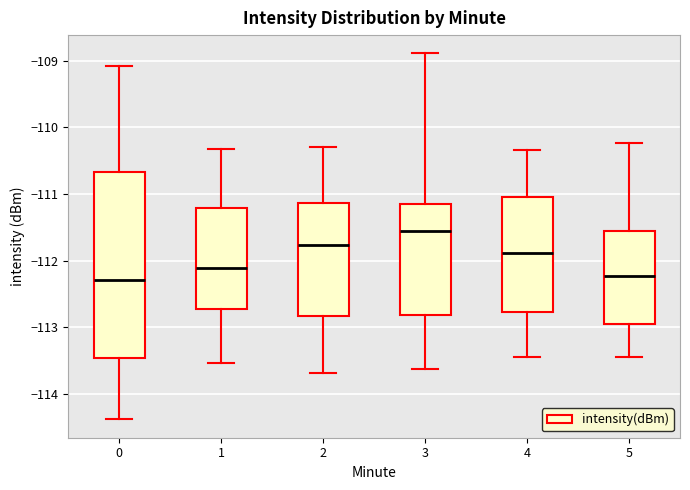

Reading left to right, transcribe this box plot: for each box, give where its median line is, the range the box spans, and where its two whiskers end, as read against the y-axis. The values are not printed on the chart, so give them approximately, as read against the axis.

0: median -112.3, box -113.5 to -110.7, whiskers -114.4 to -109.1
1: median -112.1, box -112.7 to -111.2, whiskers -113.5 to -110.3
2: median -111.8, box -112.8 to -111.1, whiskers -113.7 to -110.3
3: median -111.5, box -112.8 to -111.1, whiskers -113.6 to -108.9
4: median -111.9, box -112.8 to -111.0, whiskers -113.4 to -110.3
5: median -112.2, box -113.0 to -111.6, whiskers -113.4 to -110.2